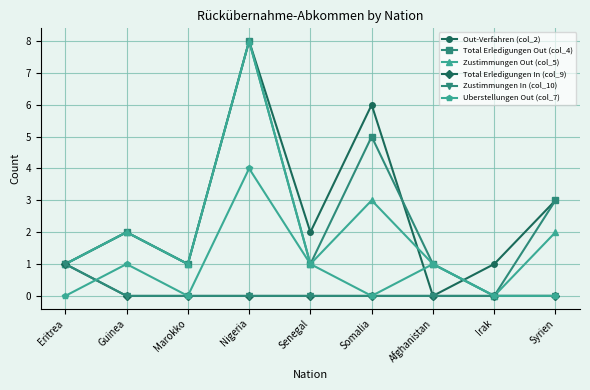

The value of Uberstellungen Out (col_7) at Nigeria is 4. True or false?

True